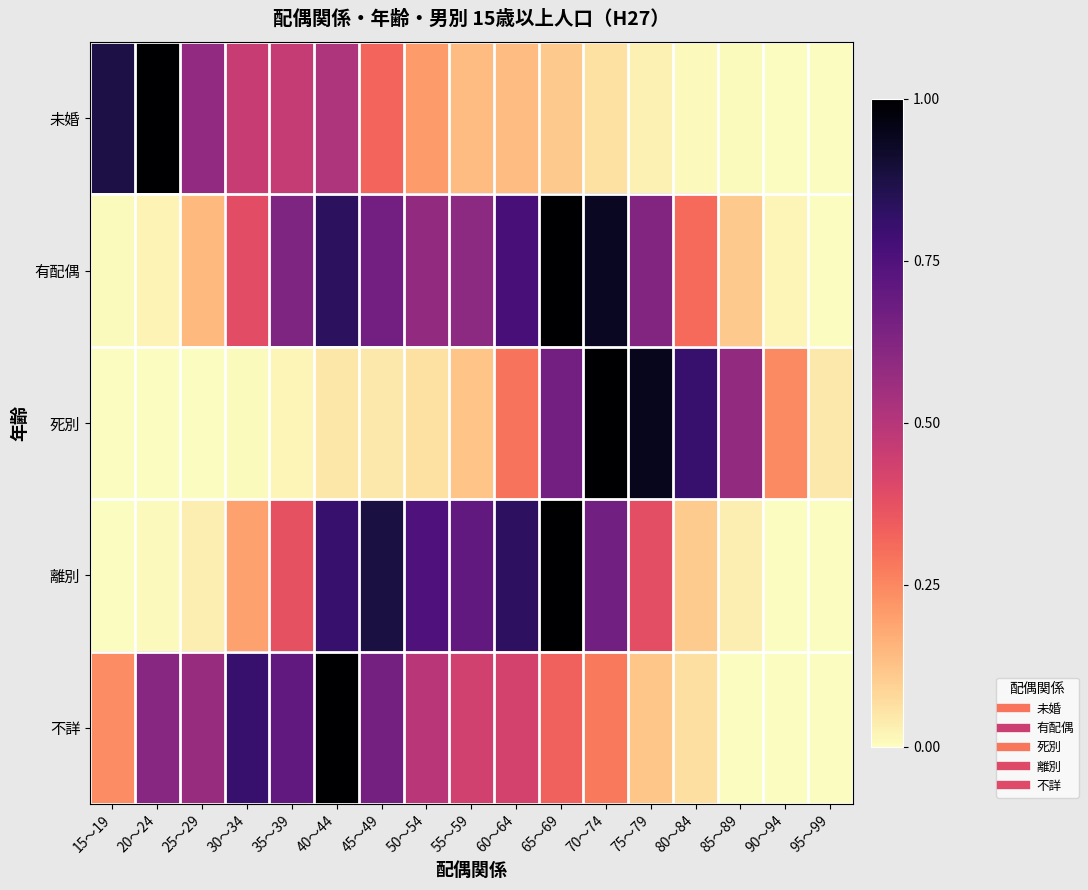

Which series has the largest total across all categories?

有配偶